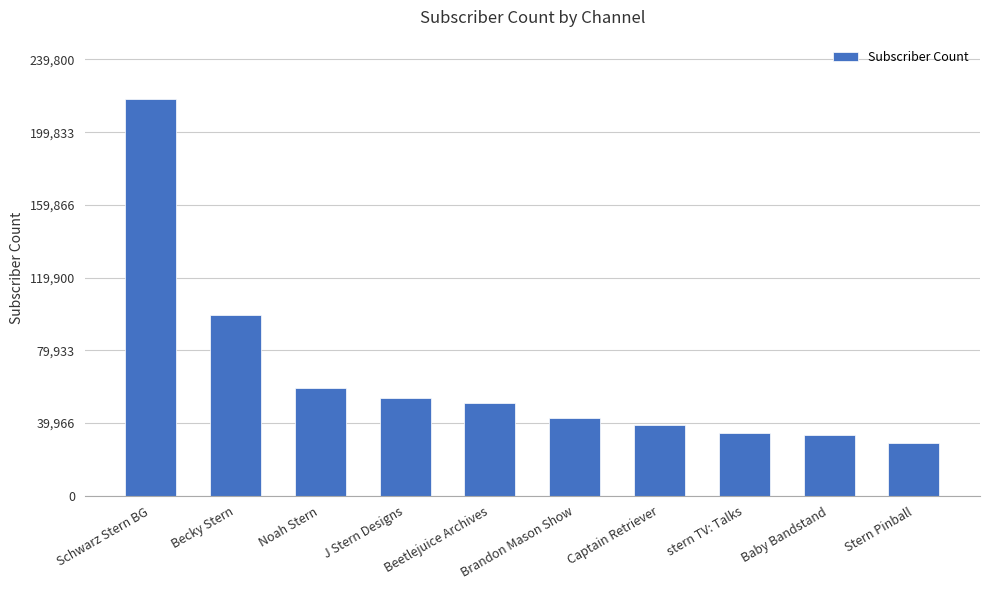

The chart shows a value of 21128 at Brandon Mason Show. True or false?

False